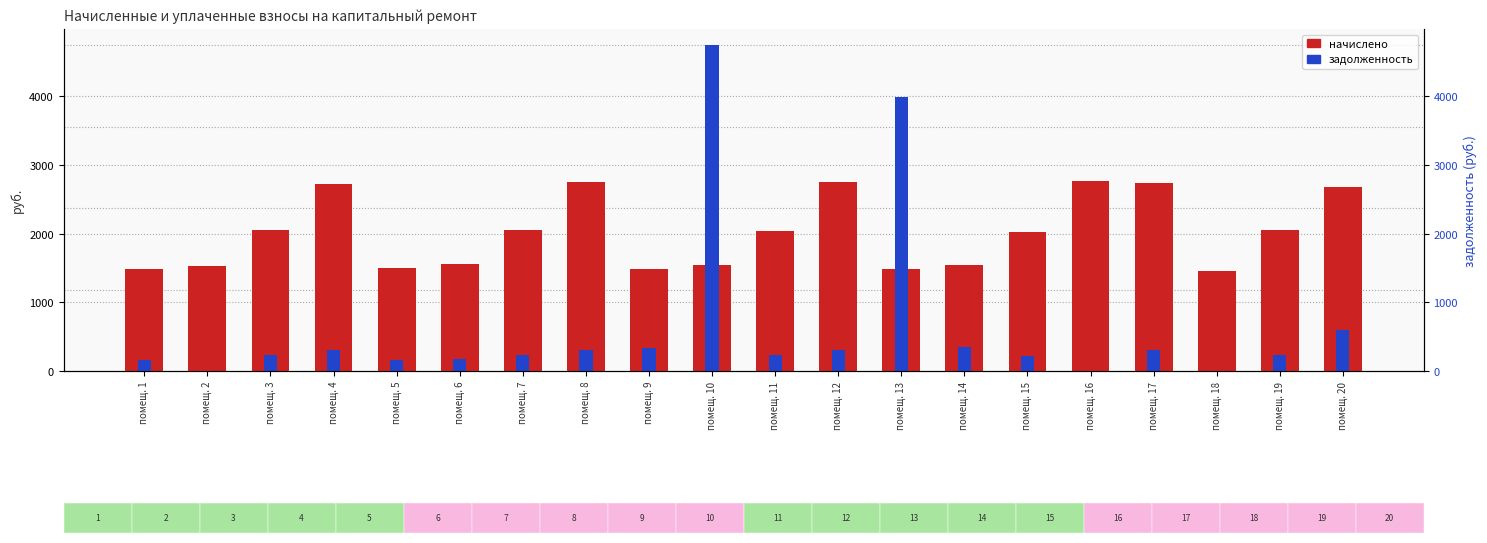

Which label corresponds to the smallest value in the chart?

помещ. 2